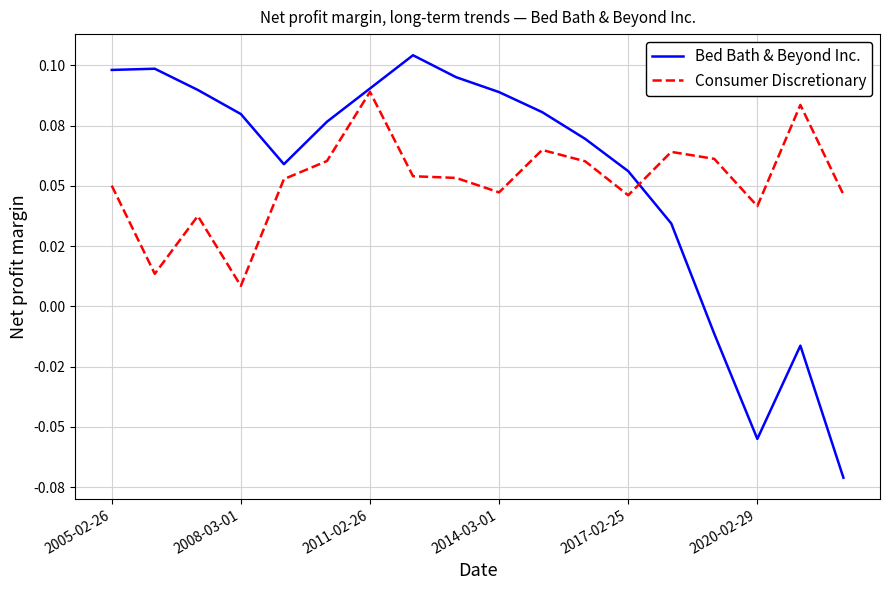

What is the difference between the second highest and second lowest values in the Bed Bath & Beyond Inc. series?

0.2